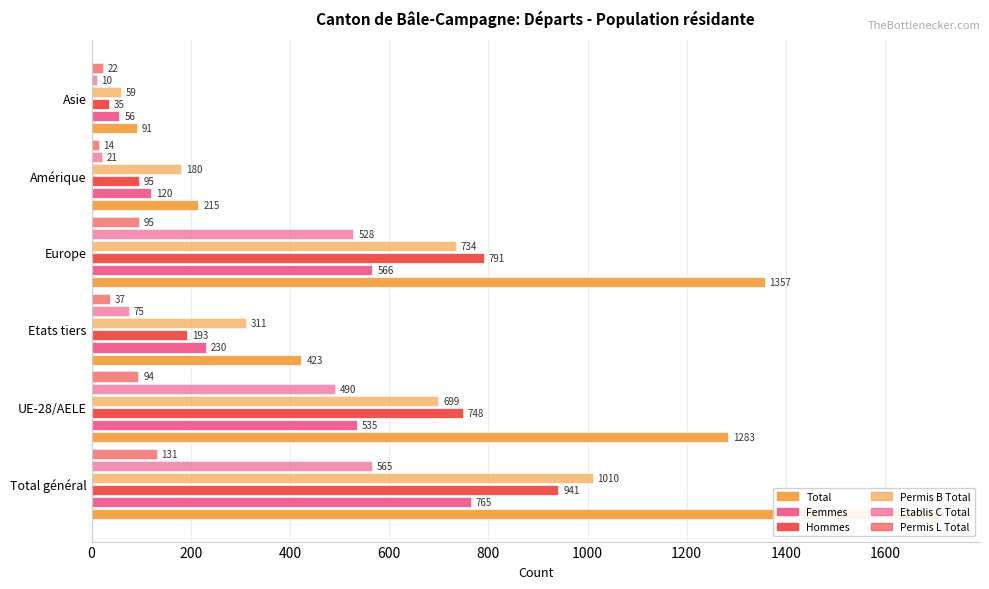

Does the chart contain any negative values?

No